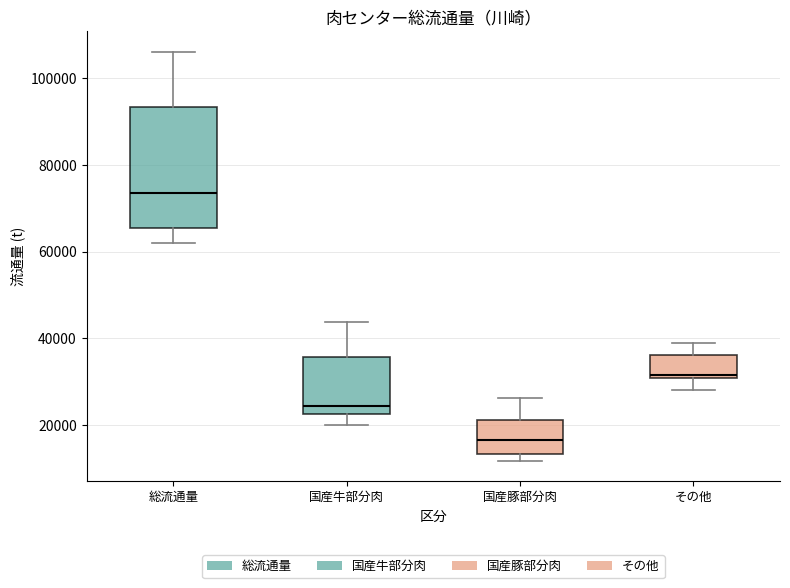

Which box is the tallest, from its lower edge to its upper edge?

総流通量